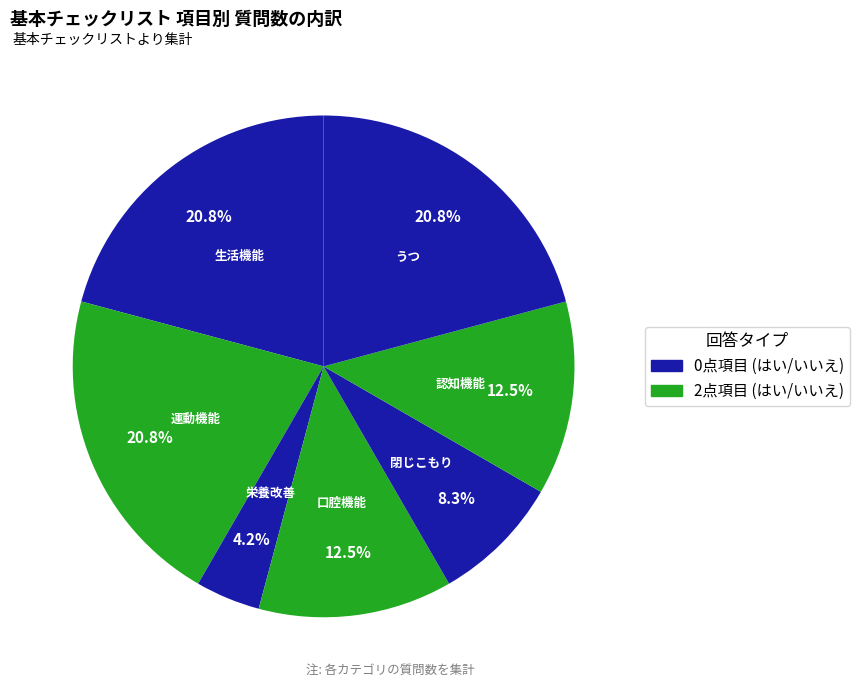

What is the smallest slice in the pie chart?

栄養改善